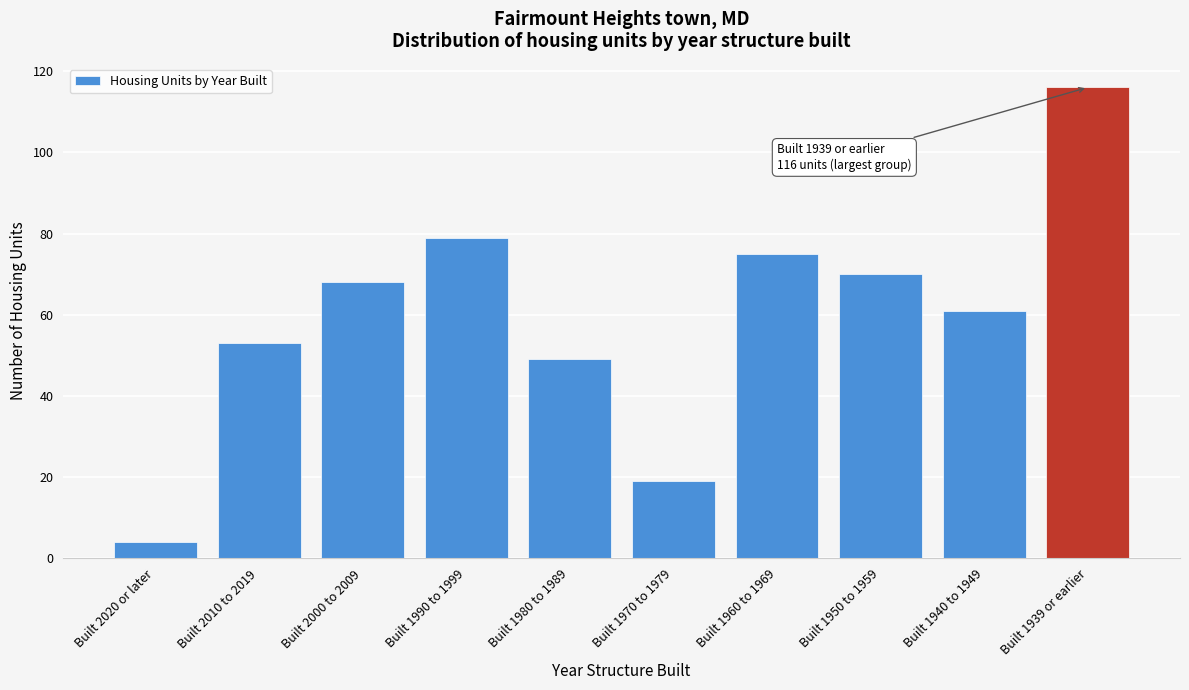

Reading left to right, extract all data points from this chart.

Built 2020 or later=4	Built 2010 to 2019=53	Built 2000 to 2009=68	Built 1990 to 1999=79	Built 1980 to 1989=49	Built 1970 to 1979=19	Built 1960 to 1969=75	Built 1950 to 1959=70	Built 1940 to 1949=61	Built 1939 or earlier=116